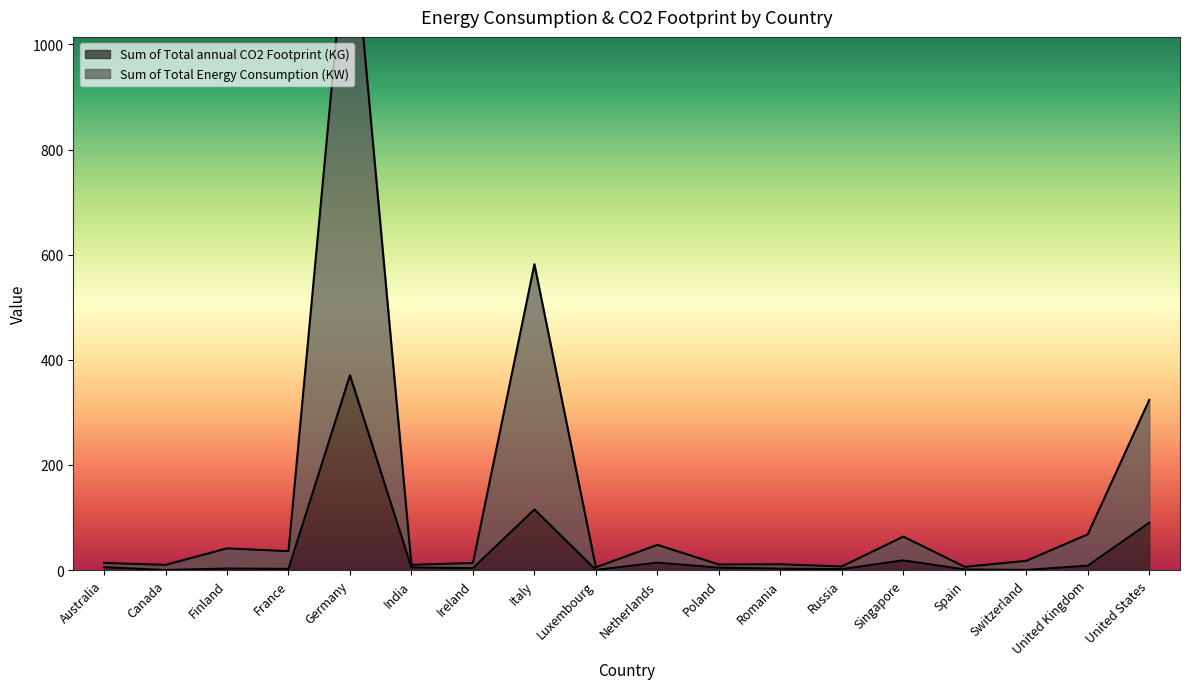

The Sum of Total Energy Consumption (KW) series shows 7.6 at Australia. True or false?

False